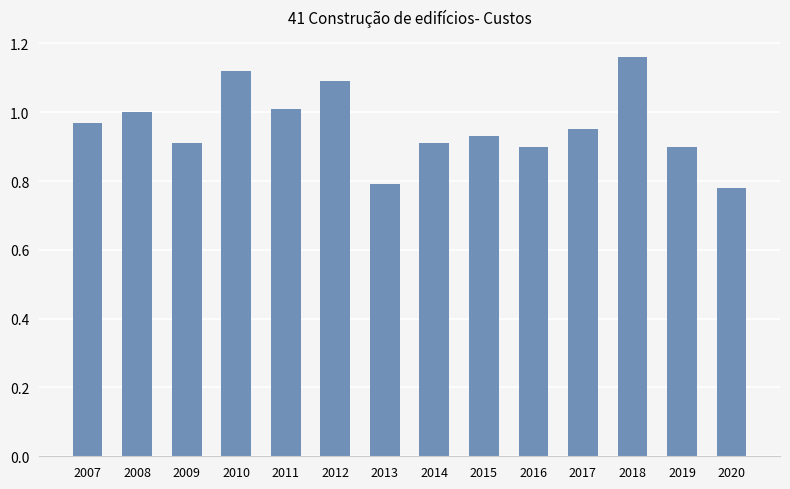

Which category has the highest value across all series?

2018